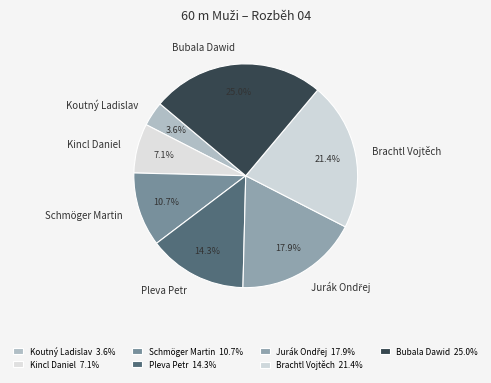

How many segments does this pie chart have?

7